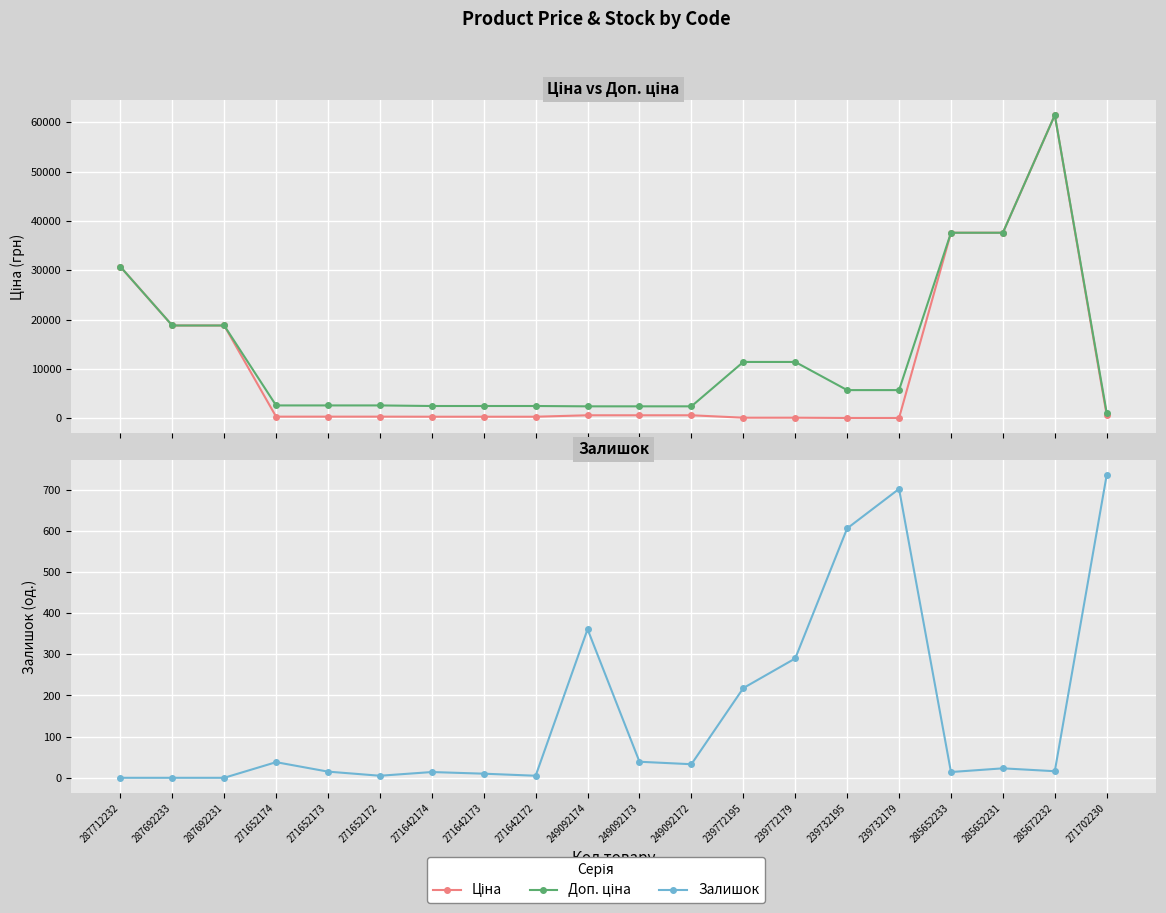

How many times do Ціна and Залишок cross each other?

3